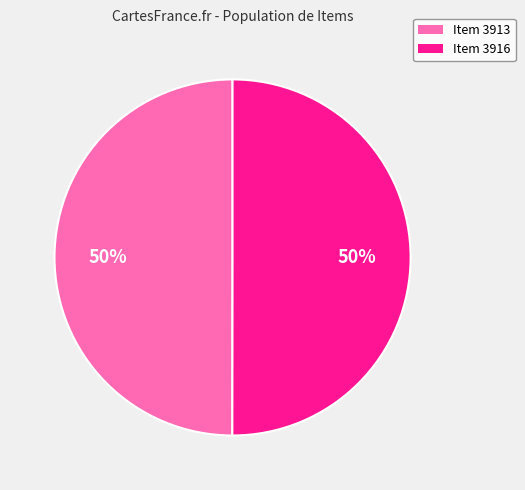

To the nearest percent, what portion does Item 3913 represent?

50%